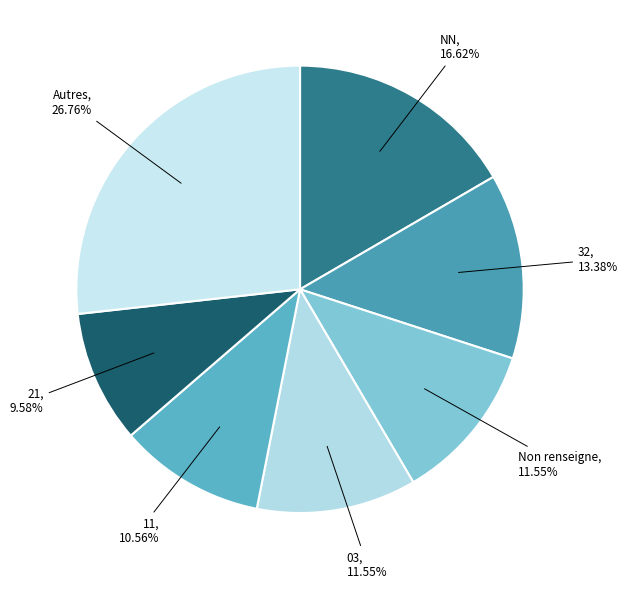

To the nearest percent, what is the combined percentage of 21 and 32?

23%